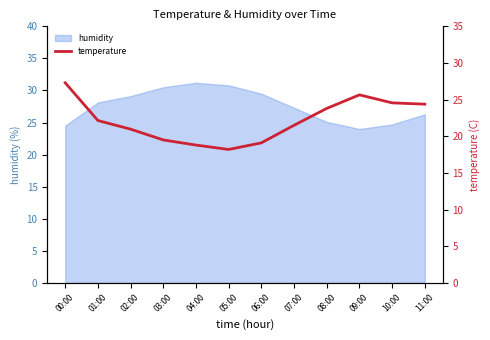

What is the maximum value shown in the chart?

27.3